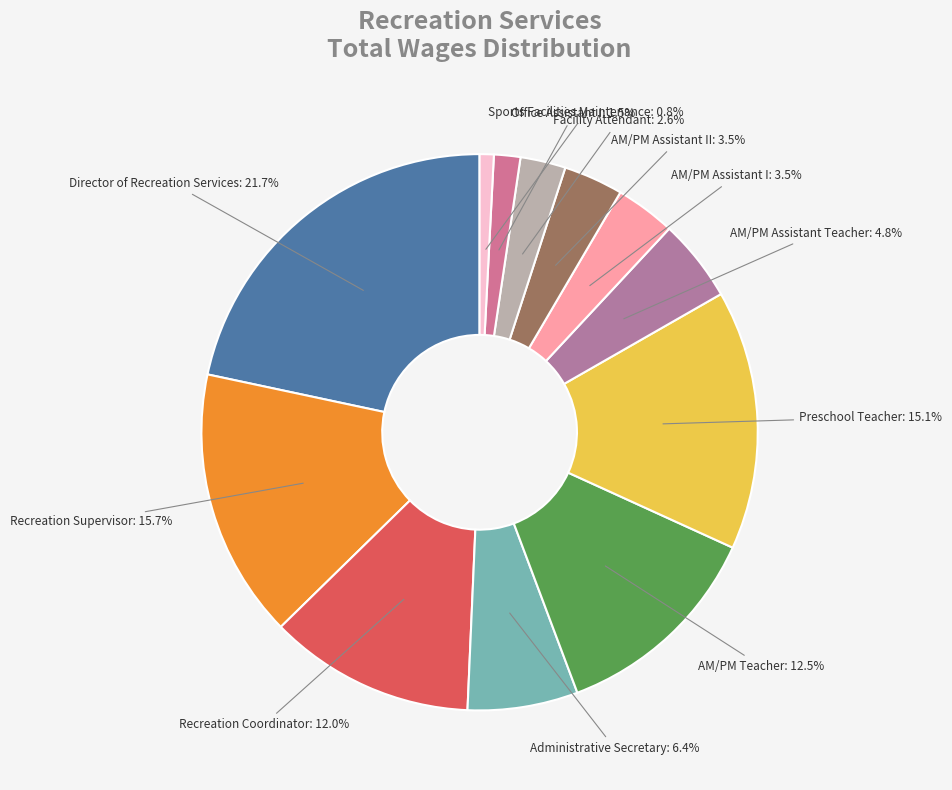

What percentage is the Administrative Secretary slice, to the nearest percent?

6%